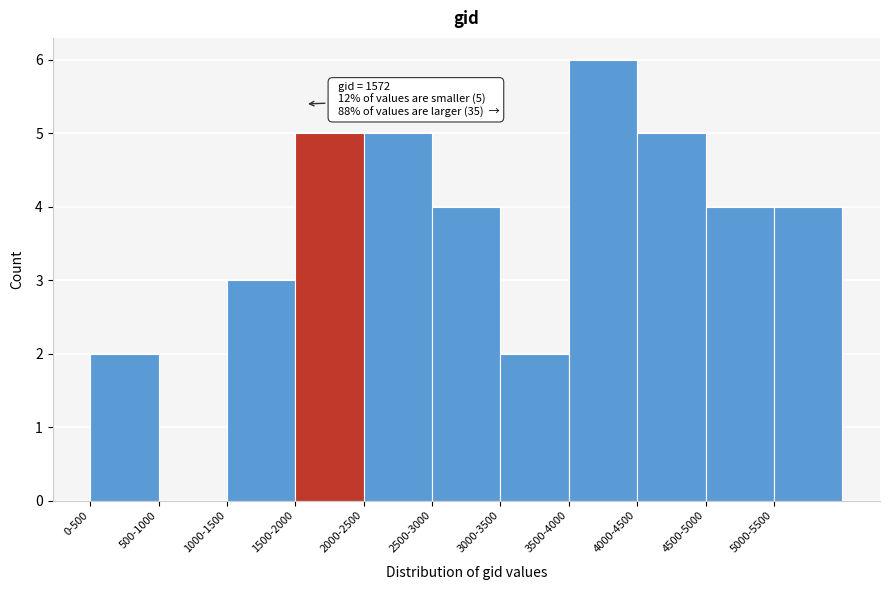

Reading right to left, list all the values displayed in this chart.

5000-5500=4	4500-5000=4	4000-4500=5	3500-4000=6	3000-3500=2	2500-3000=4	2000-2500=5	1500-2000=5	1000-1500=3	500-1000=0	0-500=2